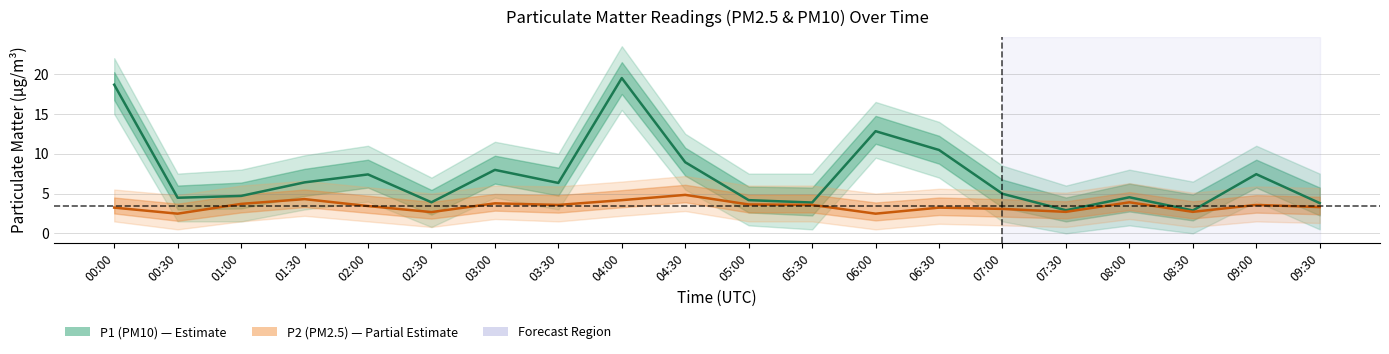

What is the value of the P2 (PM2.5) point at the 9th from the left?

4.2